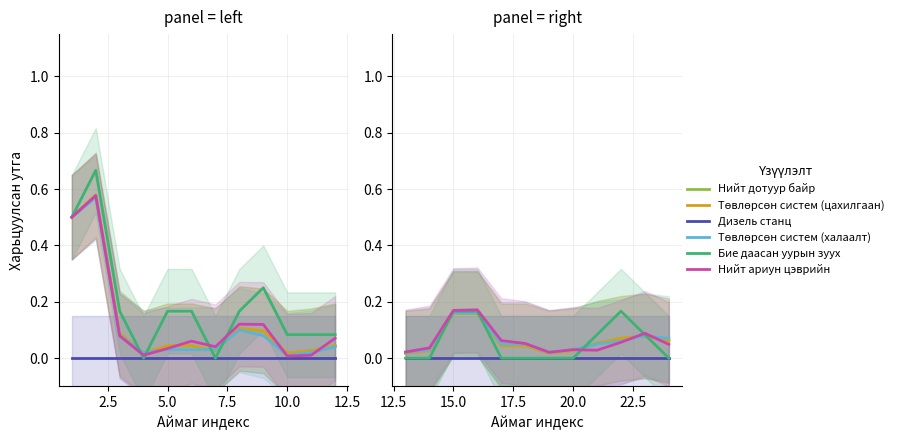

In Нийт ариун цэврийн, how many points are higher than both neighbors (excluding endpoints)?

3